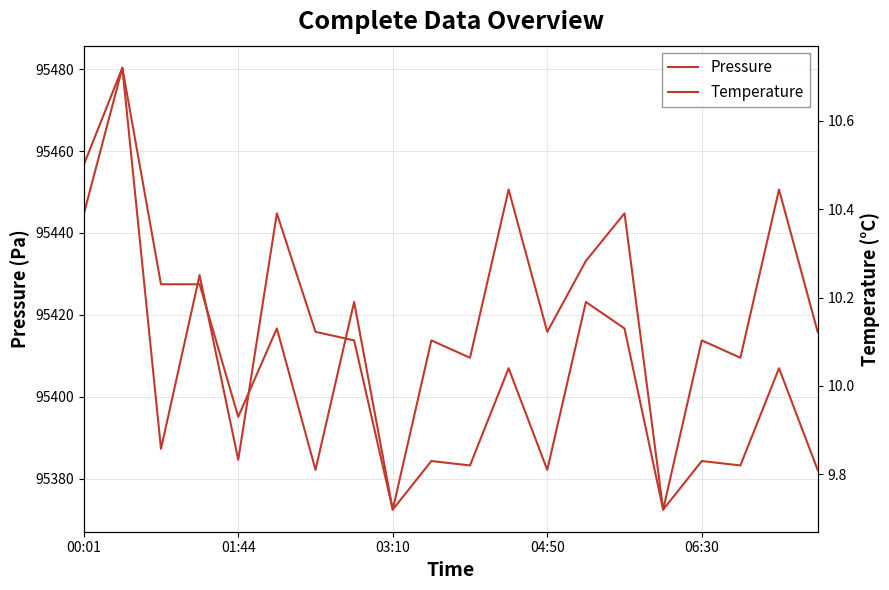

True or false: Pressure and Temperature intersect in this chart.

False